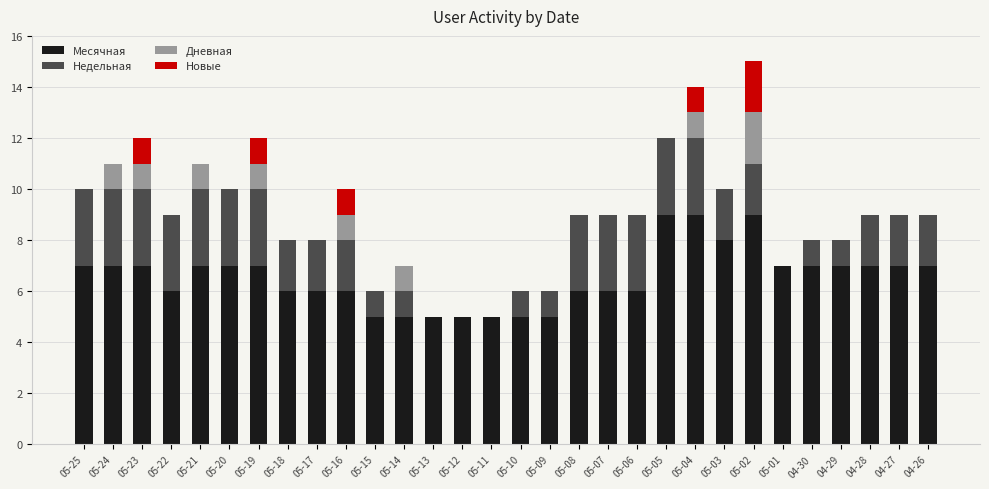

What is the maximum value for Месячная?

9